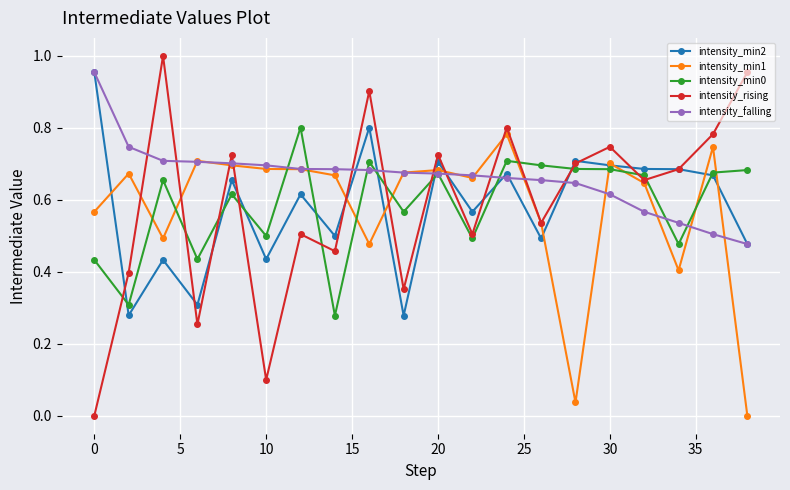

True or false: intensity_min1 and intensity_falling cross at least once.

True